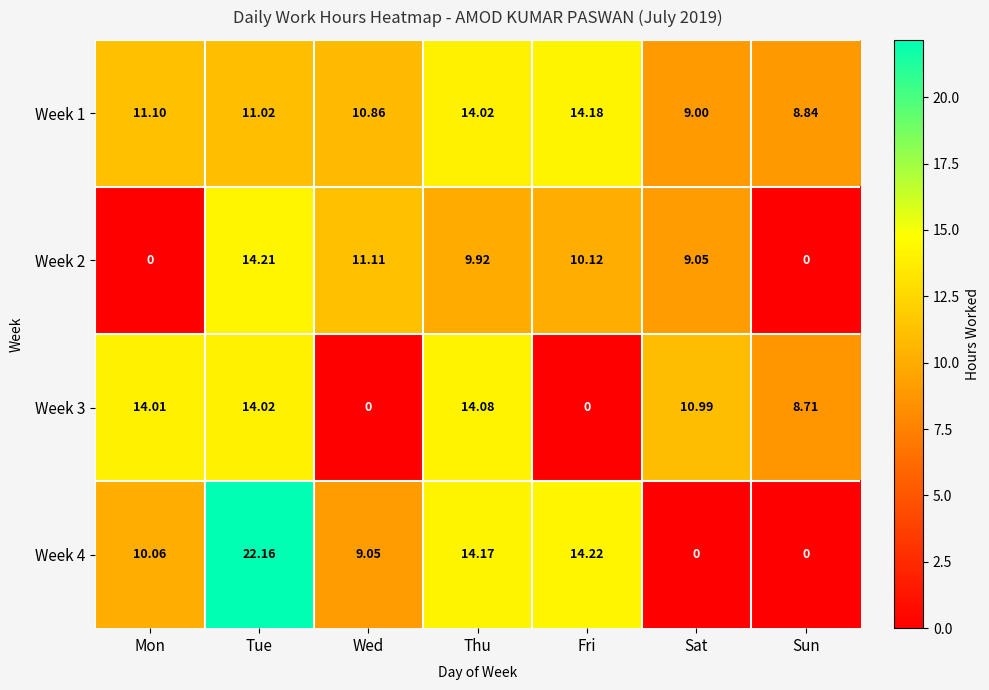

Where does the Week 4 series first go above 10?

Mon